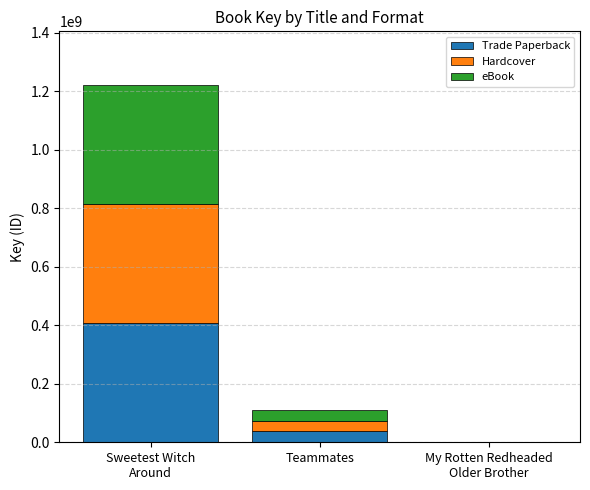

The value of Trade Paperback at Teammates is 37095747. True or false?

True